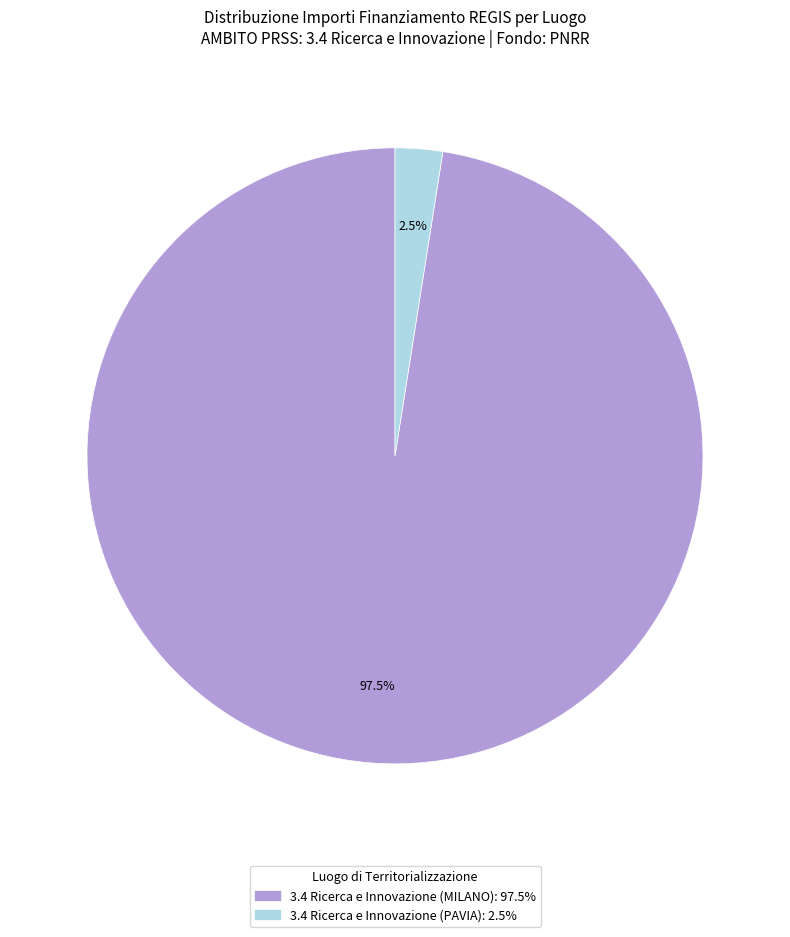

Is there any slice that represents more than half of the pie?

Yes